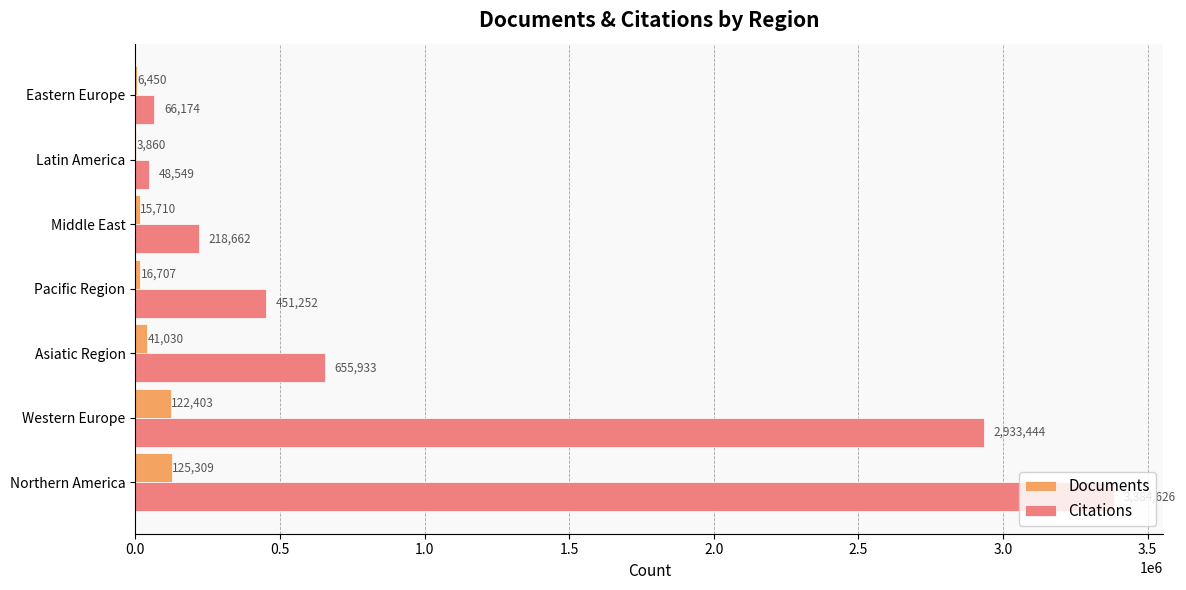

Which category has the highest value in the Documents series?

Northern America